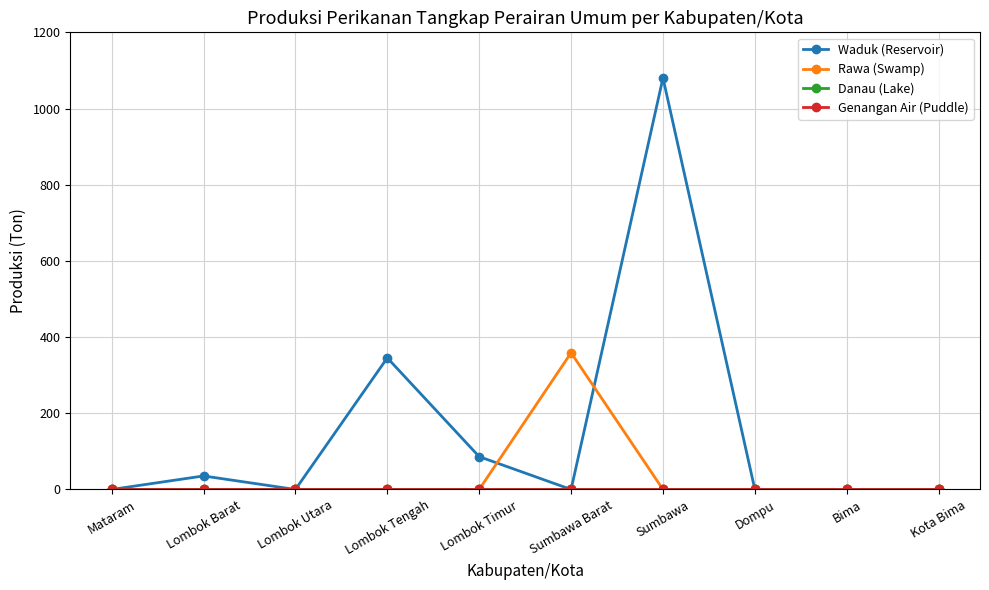

At which category is the sum across all series the highest?

Sumbawa